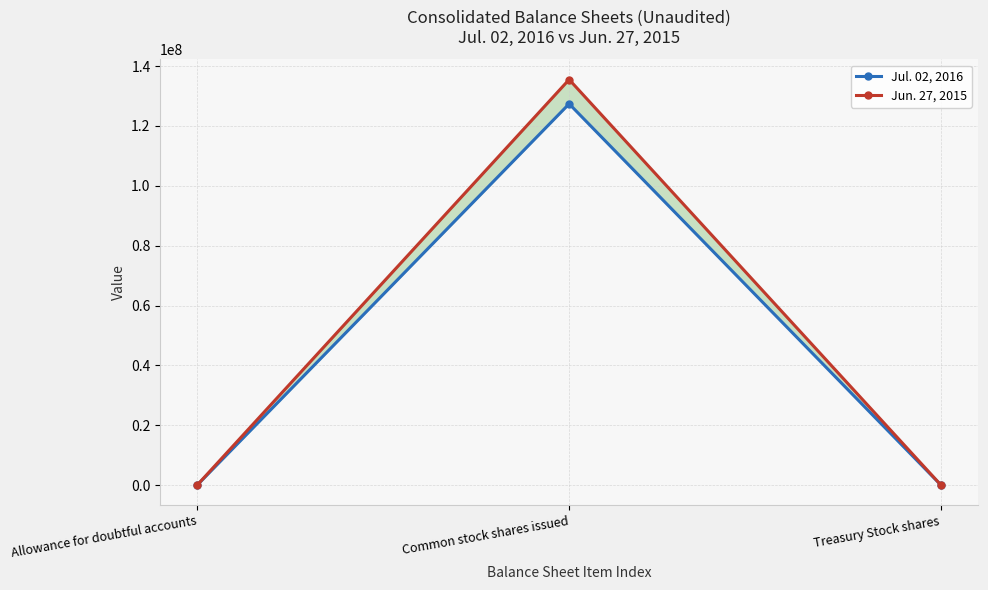

True or false: Jun. 27, 2015 has a value of 54432 at Treasury Stock shares.

False